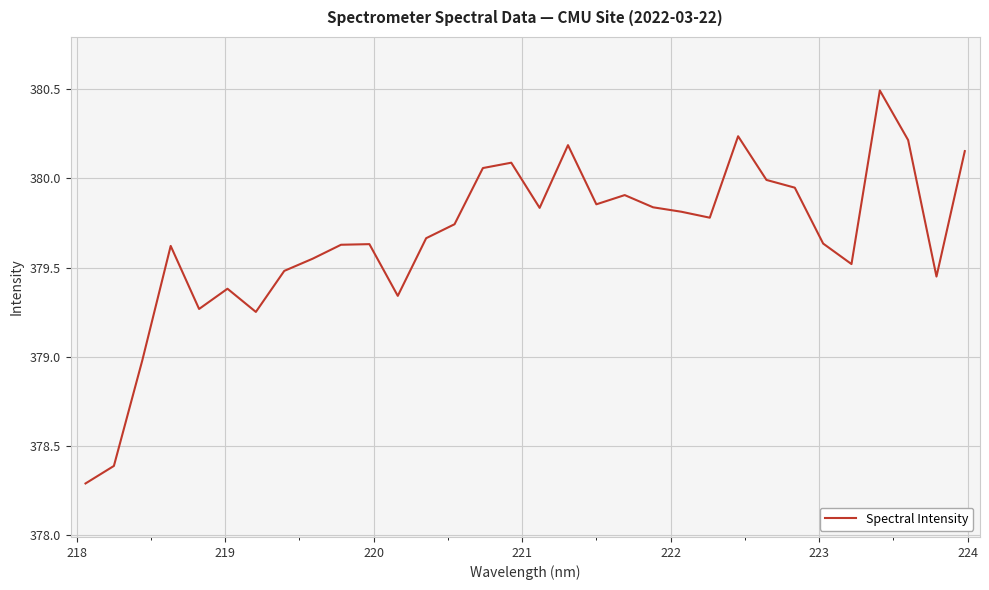

What is the maximum value shown in the chart?

380.5